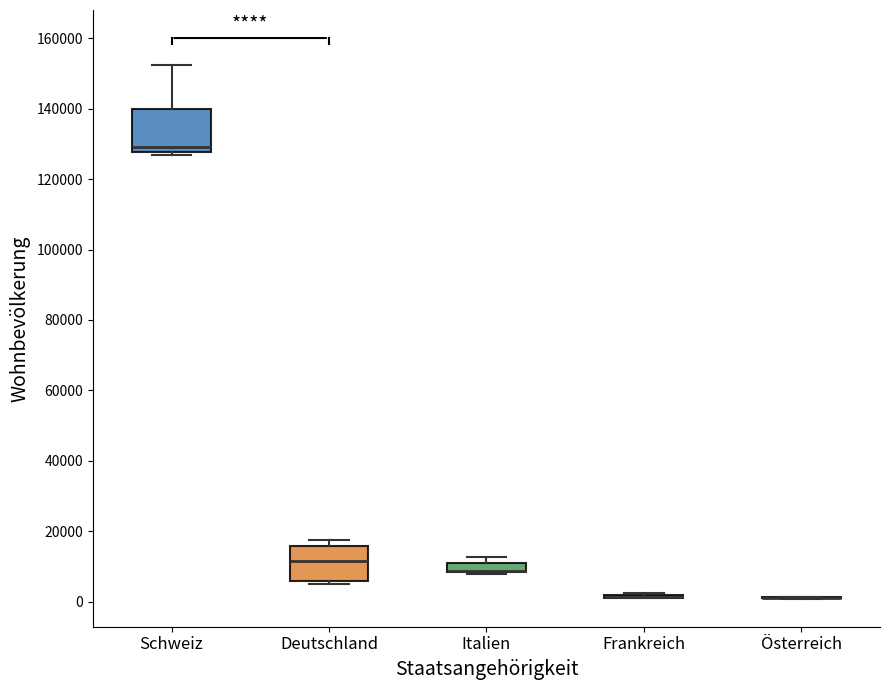

Which box is the tallest, from its lower edge to its upper edge?

Schweiz